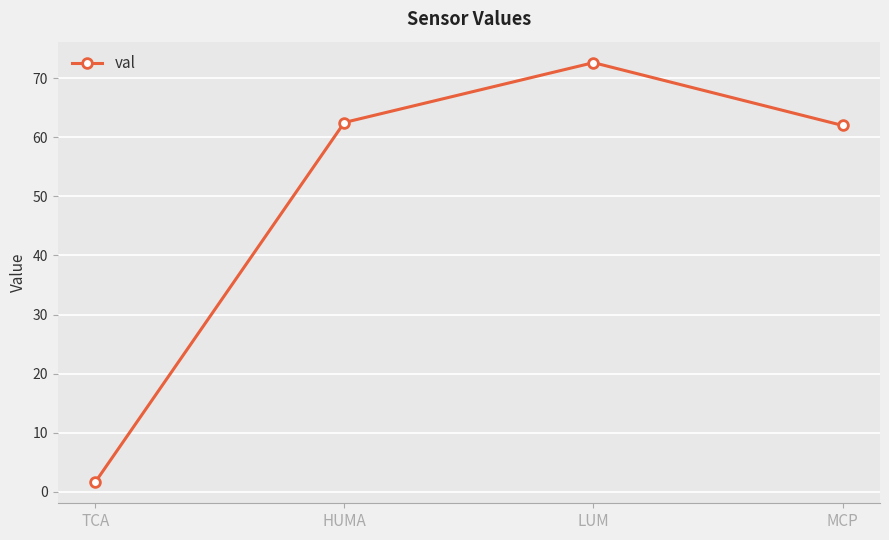

What is the greatest value displayed?

72.6